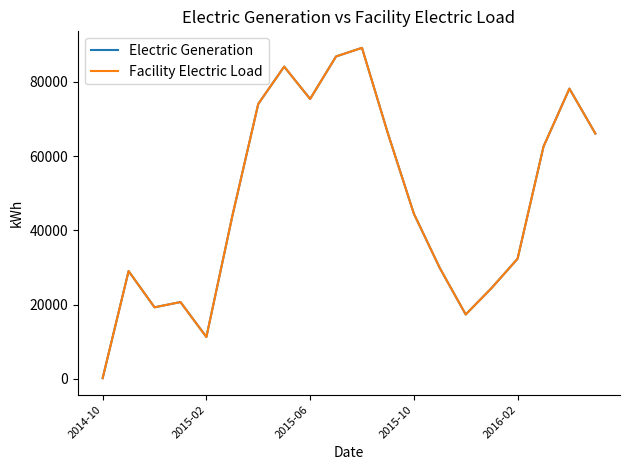

Rank the series by their maximum value, from lowest to highest.

Electric Generation, Facility Electric Load